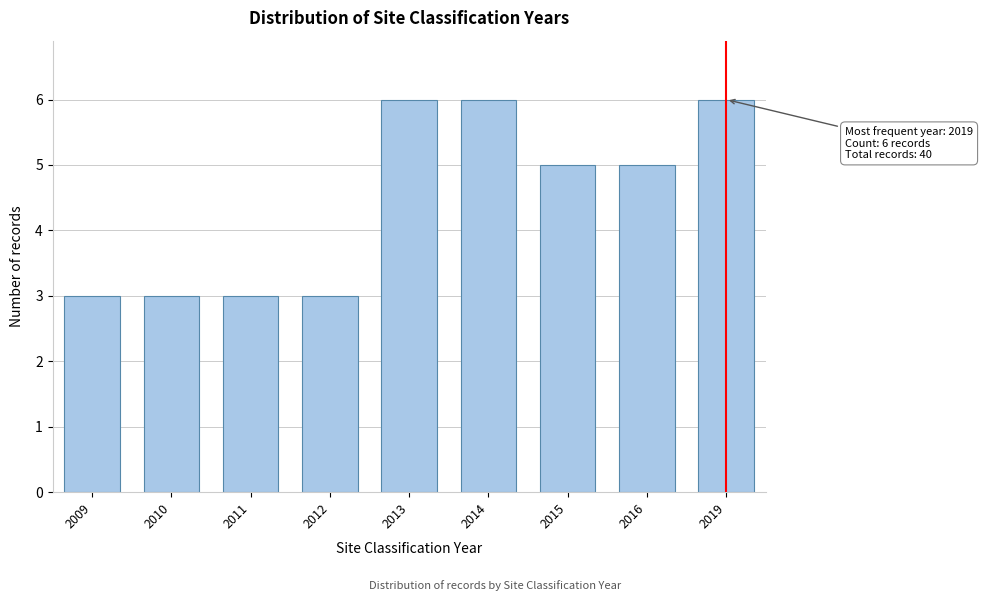

Reading left to right, list all the values displayed in this chart.

2009=3	2010=3	2011=3	2012=3	2013=6	2014=6	2015=5	2016=5	2019=6